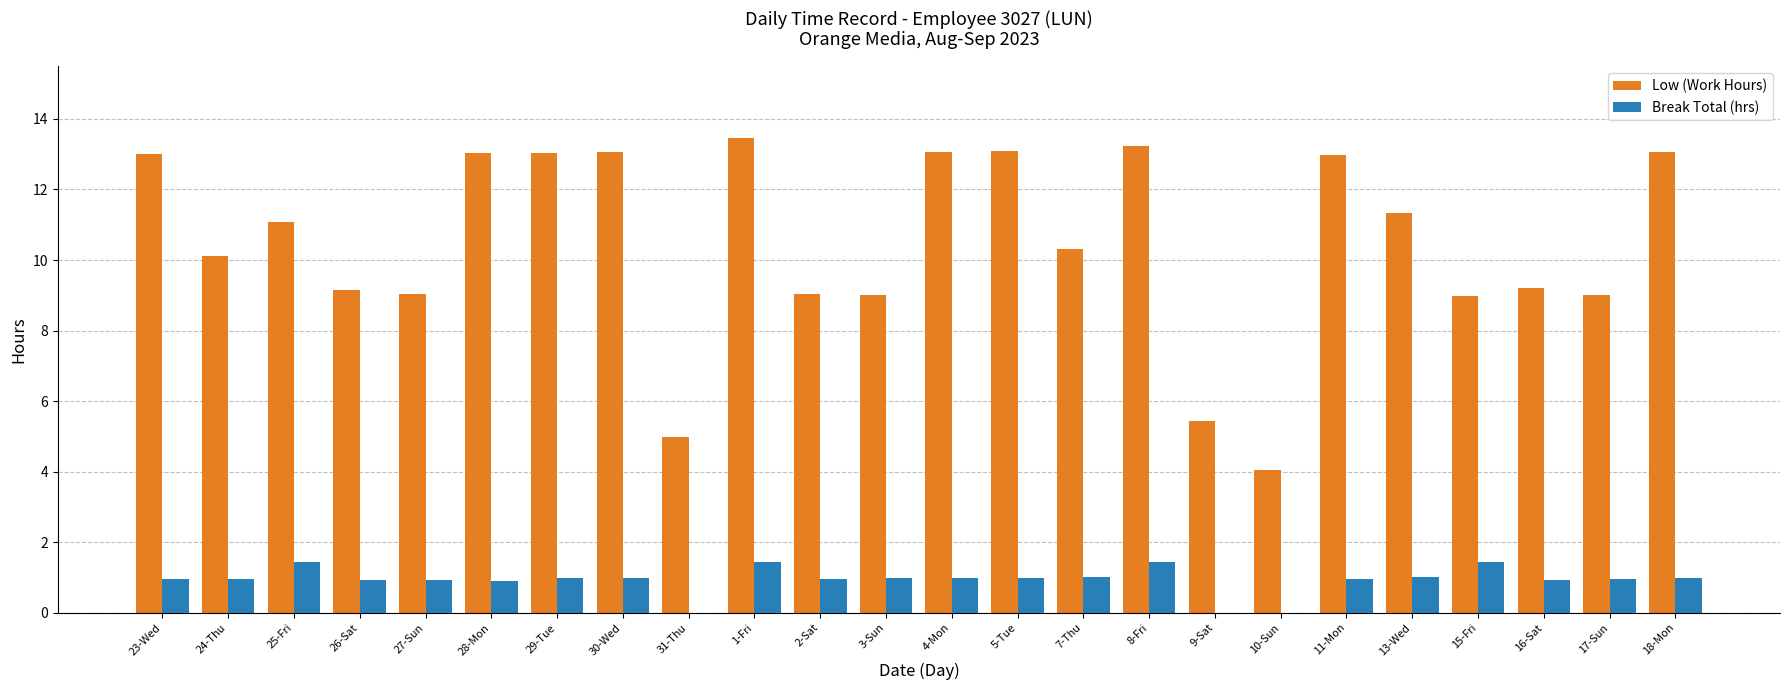

Is the value of Break Total (hrs) at 9-Sat greater than the value of Low (Work Hours) at 11-Mon?

No